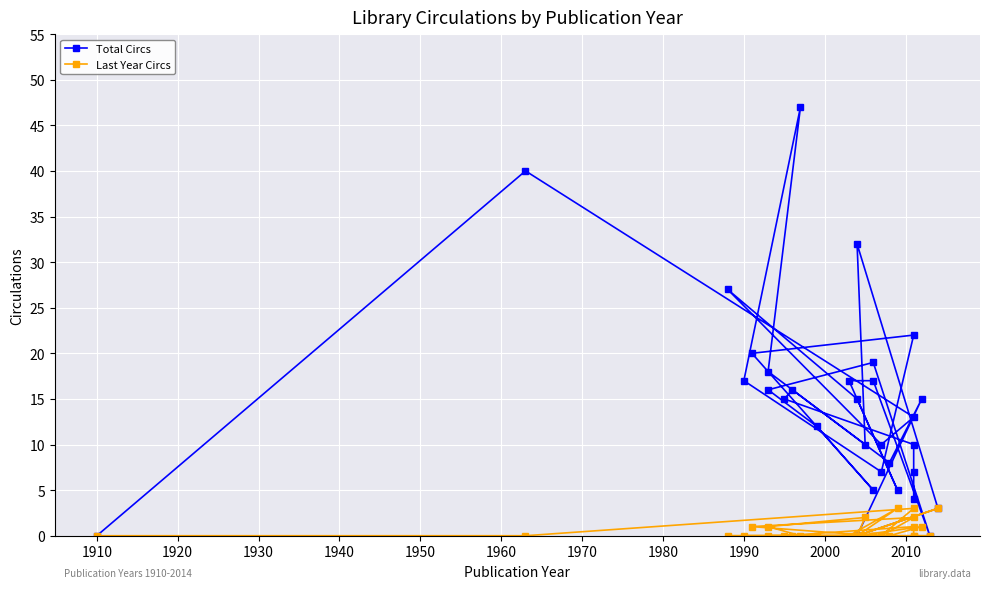

What is the average value of the Total Circs series?

13